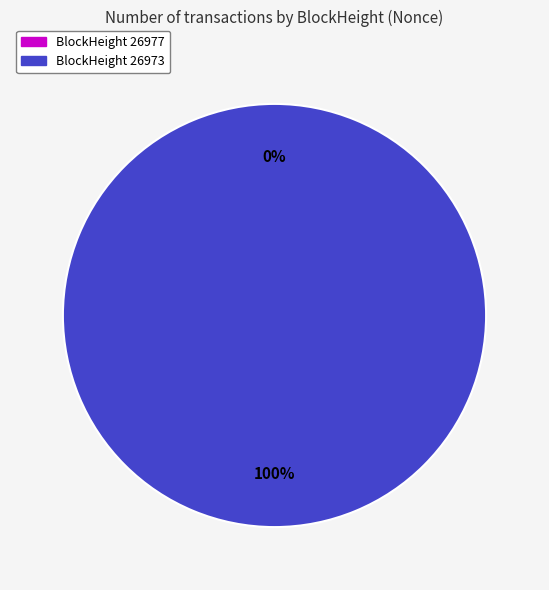

Count the number of slices in the pie.

2